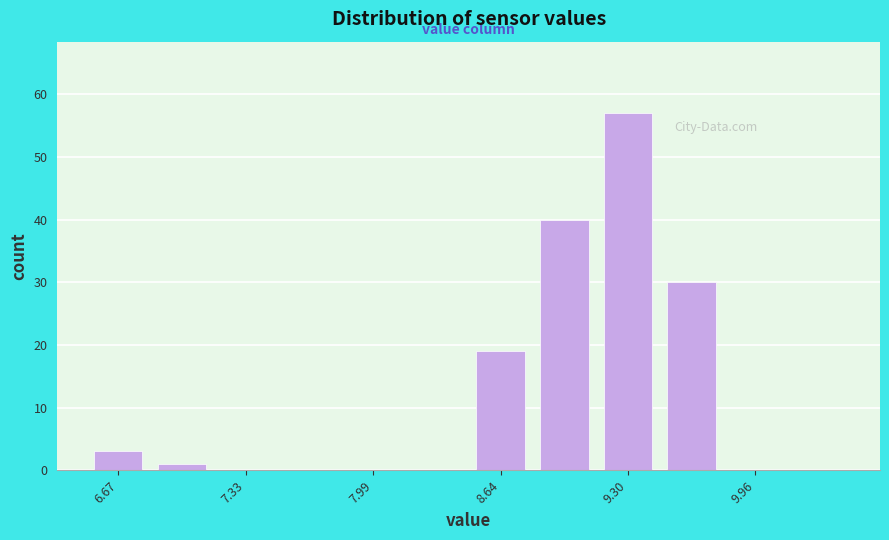

Read against the x-axis, roughly where is the centre of the tallest bar?

9.3